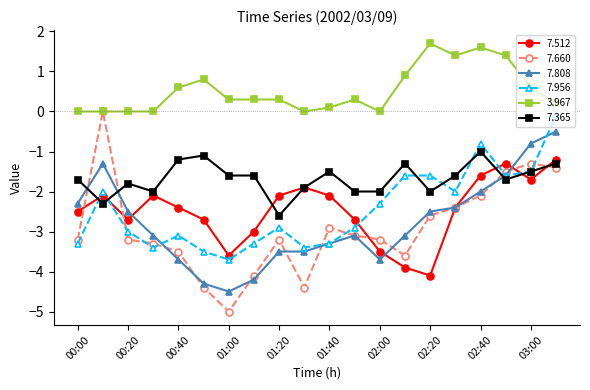

How many distinct data groups are displayed?

6